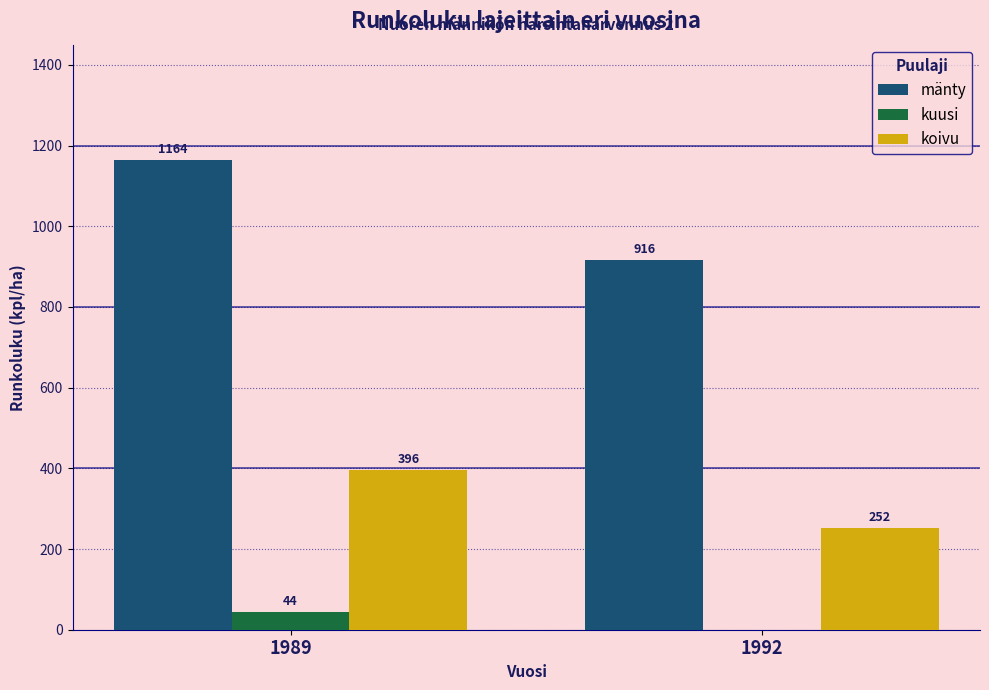

What are all the series names shown in the legend?

mänty, kuusi, koivu